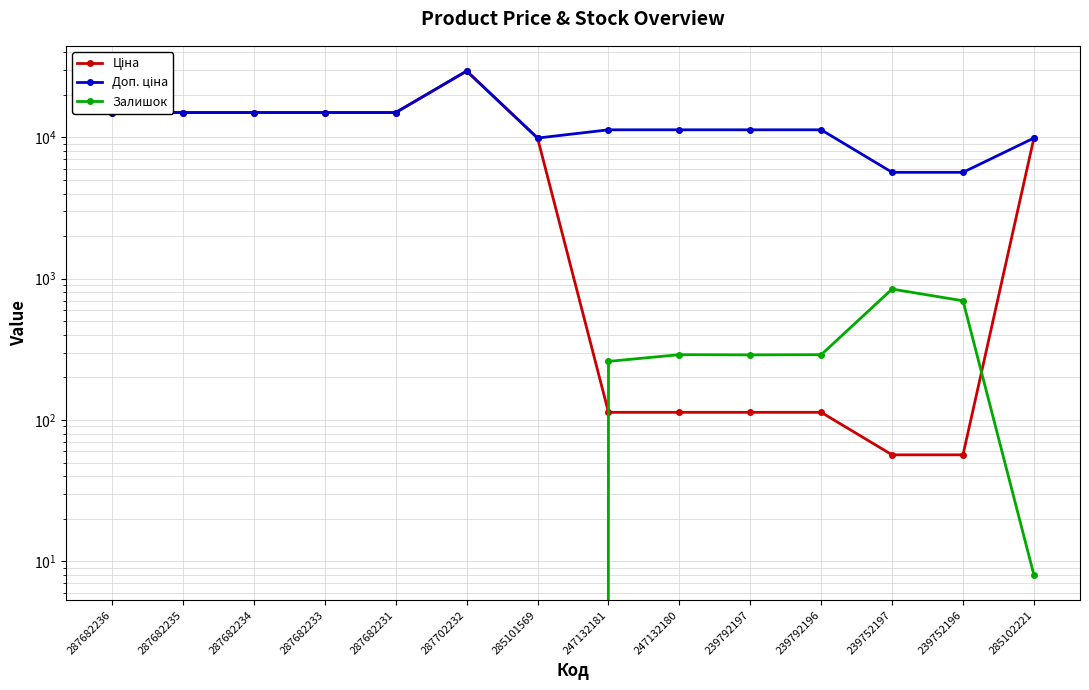

How many values in the Залишок series exceed 8?

6